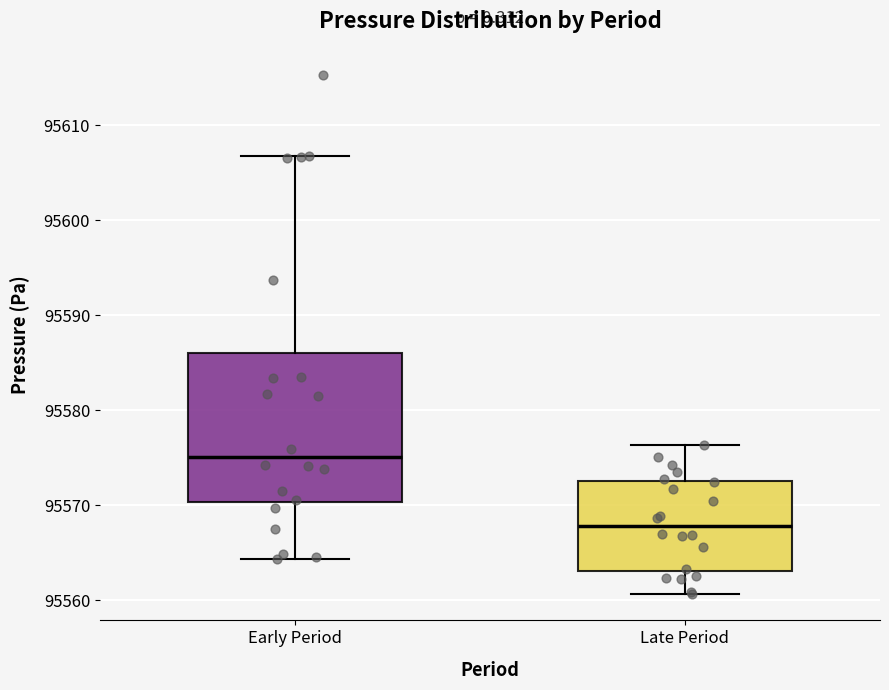

Where is the upper edge of the box for Early Period on the y-axis? The values are not printed on the chart, so give them approximately, as read against the axis.

95586